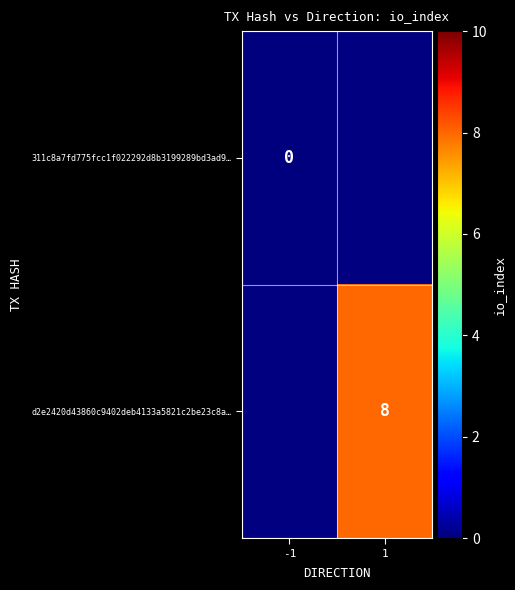

Which category has the lowest value across all series?

-1